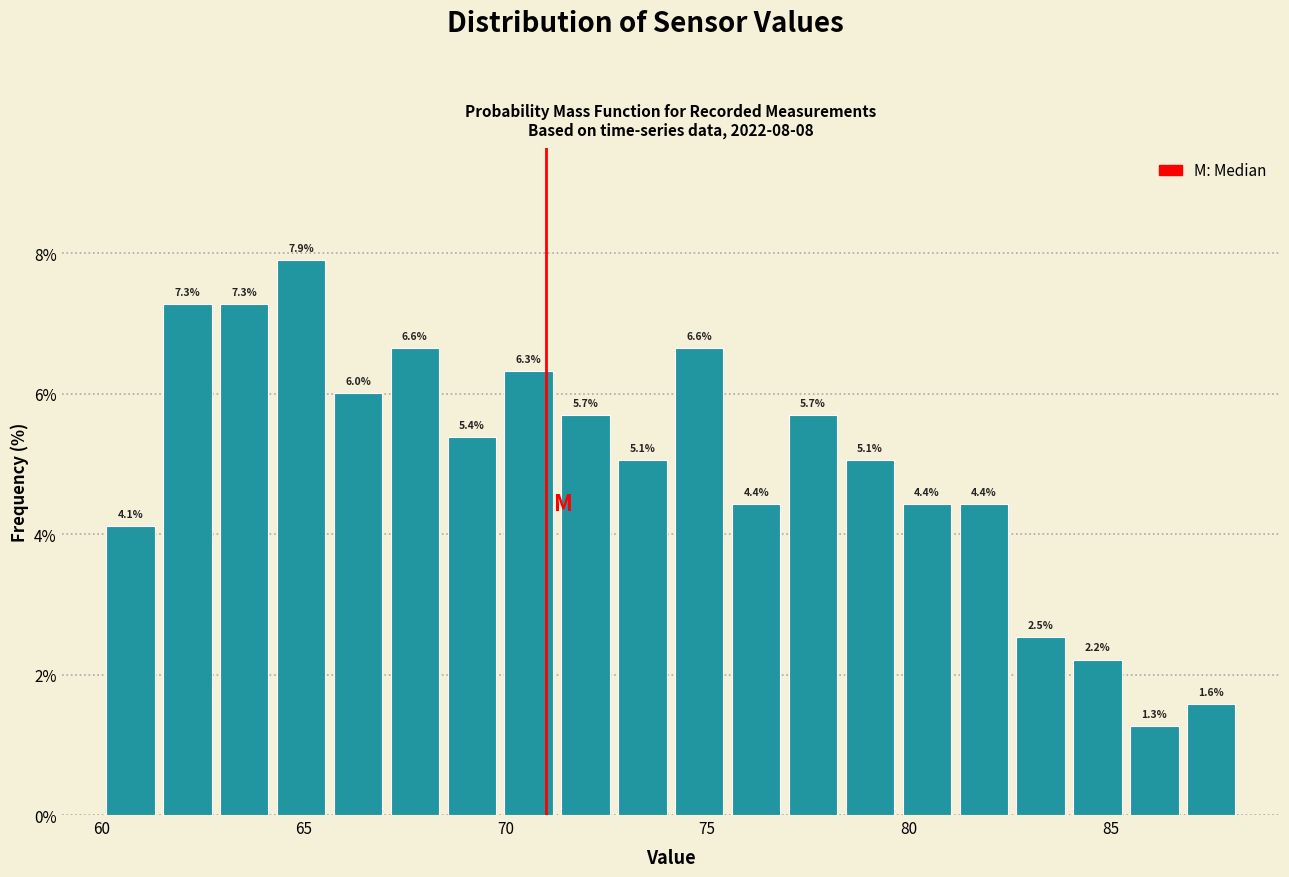

Around what value on the x-axis is the tallest bar? Give the approximate position of its centre, as read against the axis.

65.0